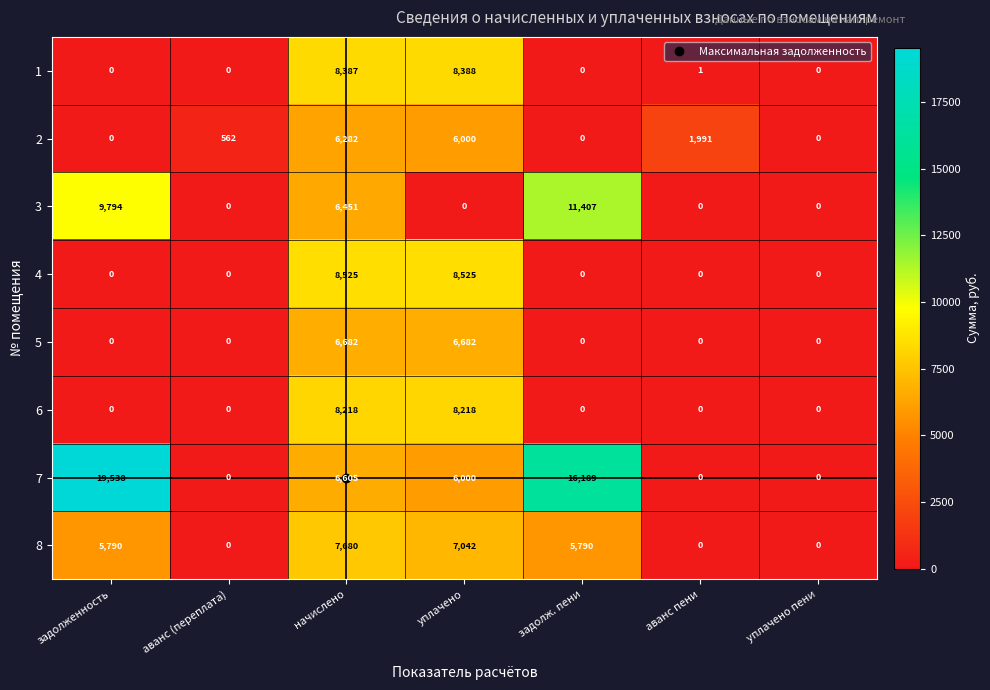

Is it true that 6 equals 0 at аванс пени?

True